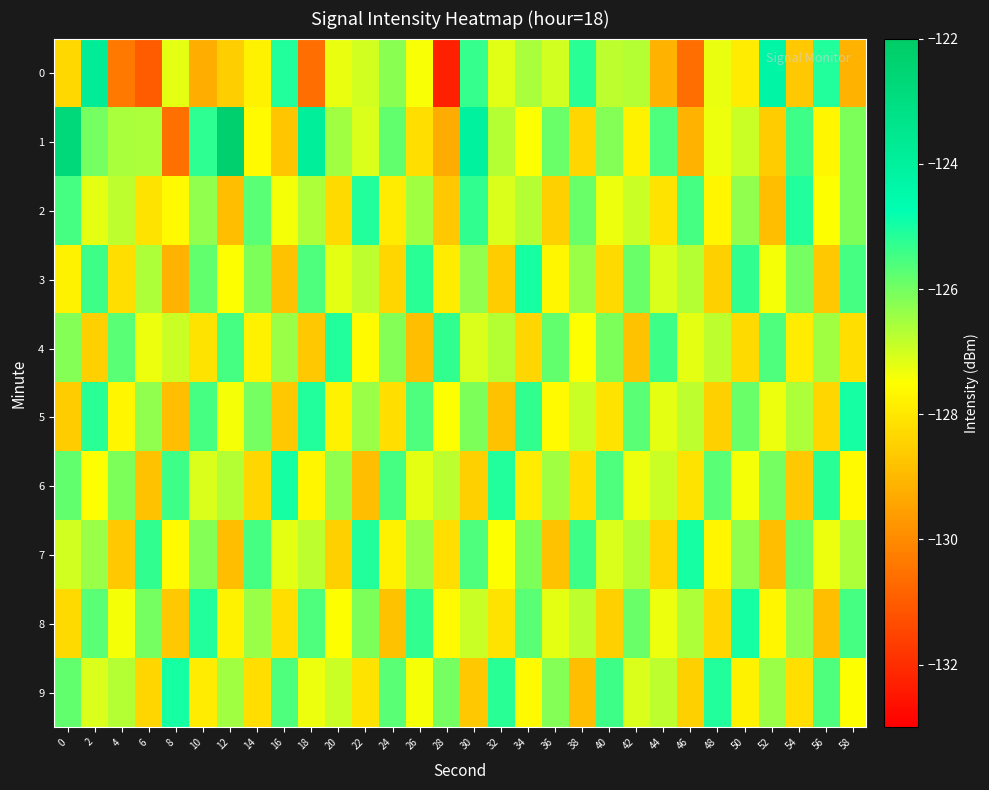

Which category has the lowest value across all series?

28